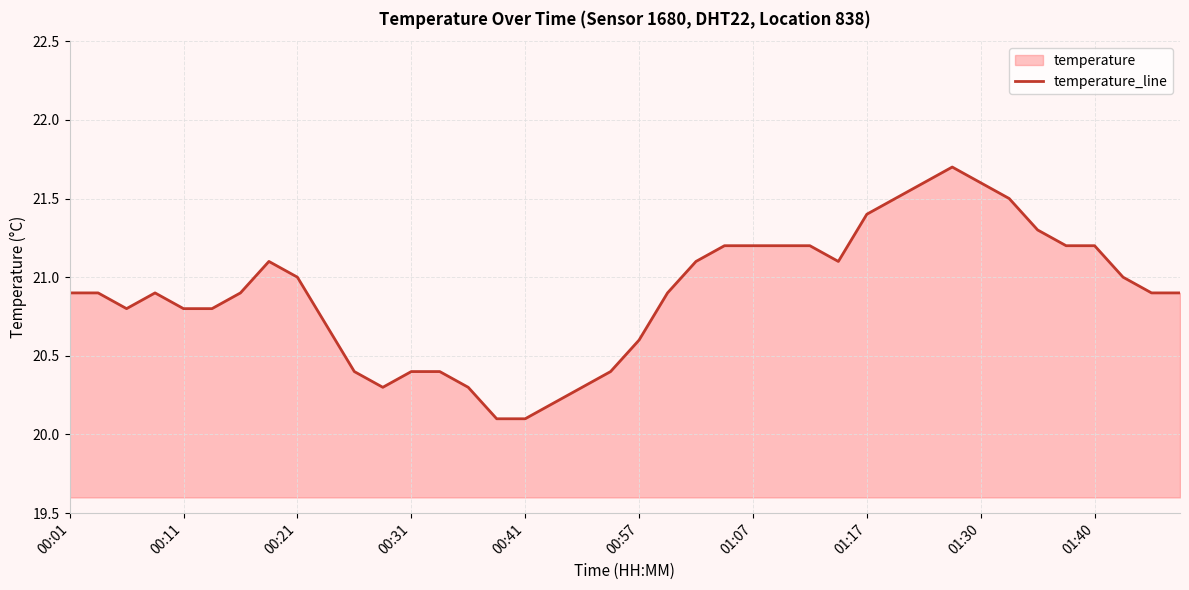

Where is the data nearest to the value 20?

15